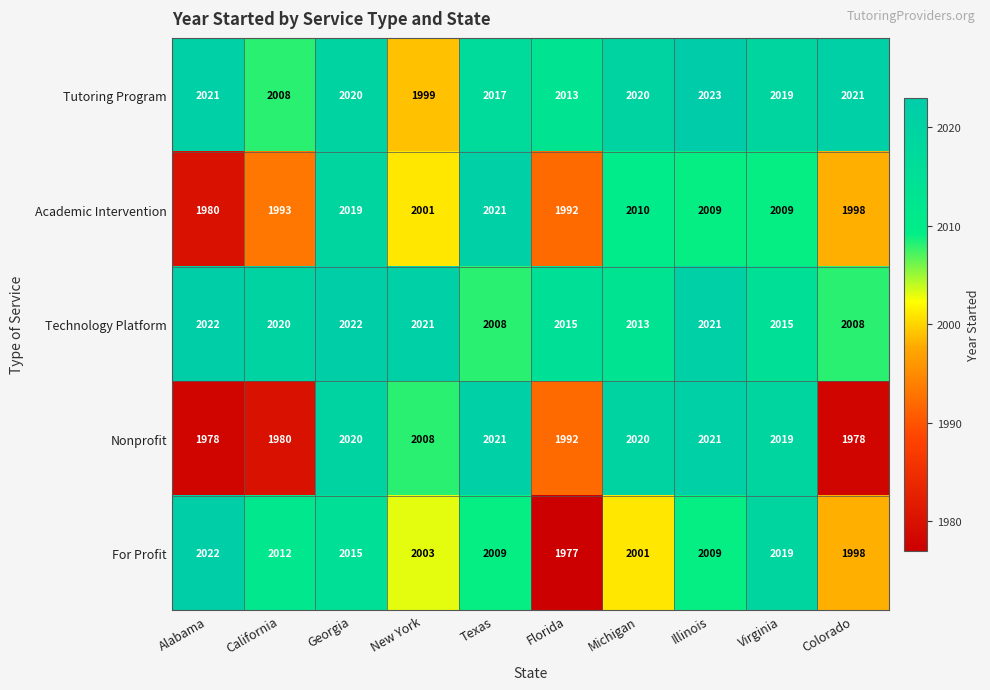

The Tutoring Program series shows 1083 at California. True or false?

False